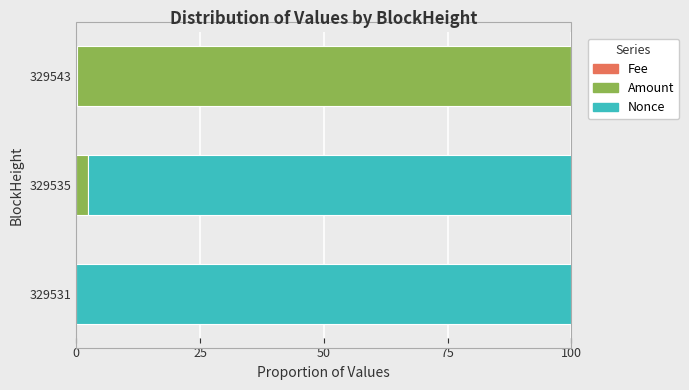

At how many categories does at least one series exceed 49?

3